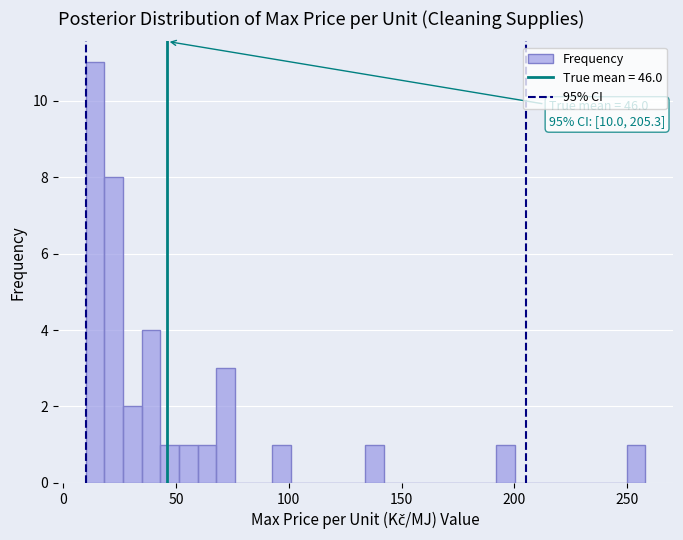

Read against the x-axis, roughly where is the centre of the tallest bar?

15